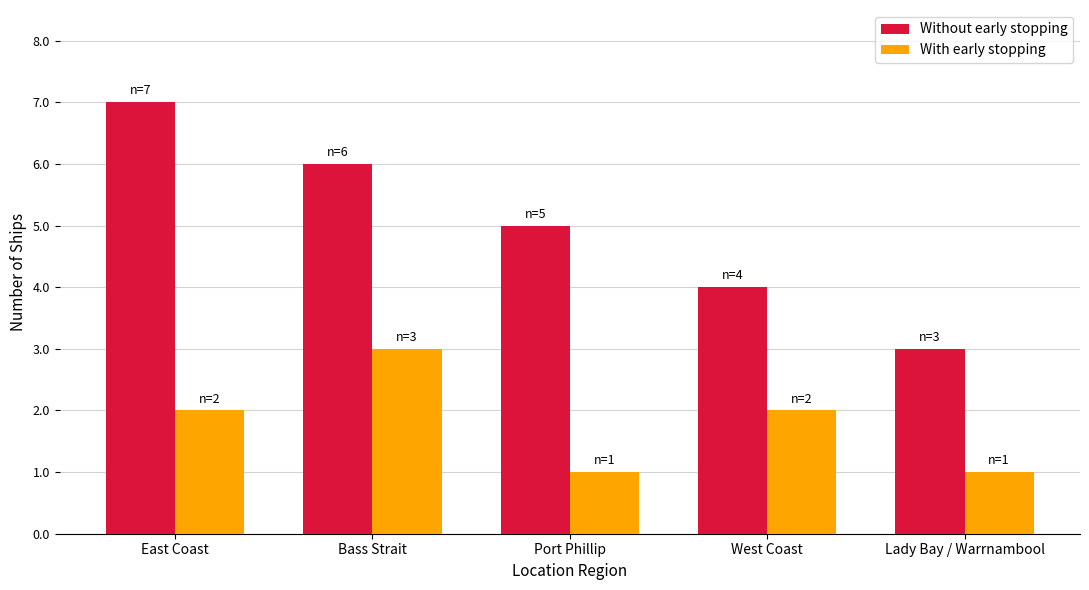

Between East Coast and Port Phillip, which series saw the biggest shift?

Without early stopping